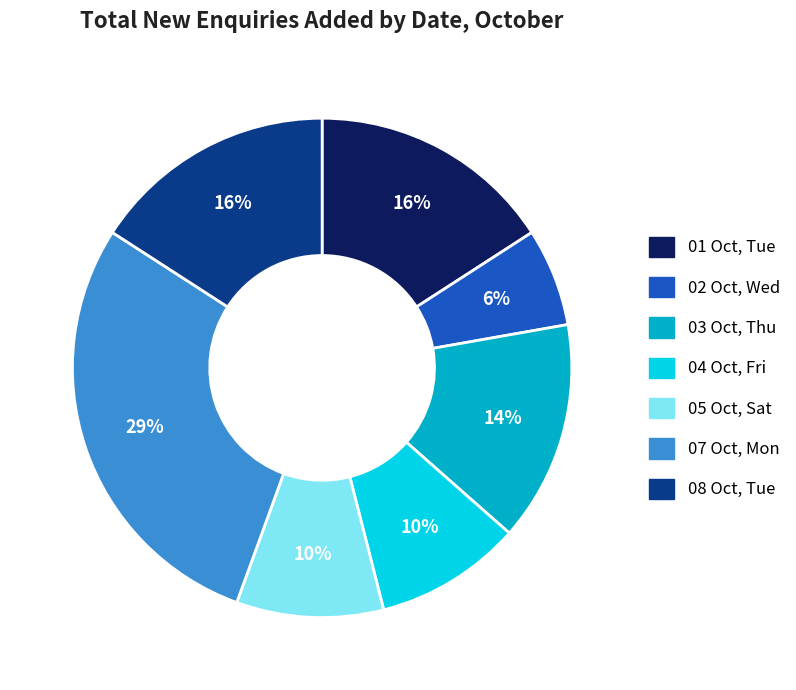

Between 05 Oct, Sat and 02 Oct, Wed, which is larger?

05 Oct, Sat